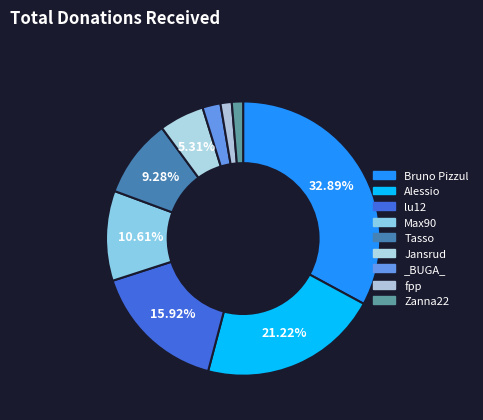

Count the number of slices in the pie.

9